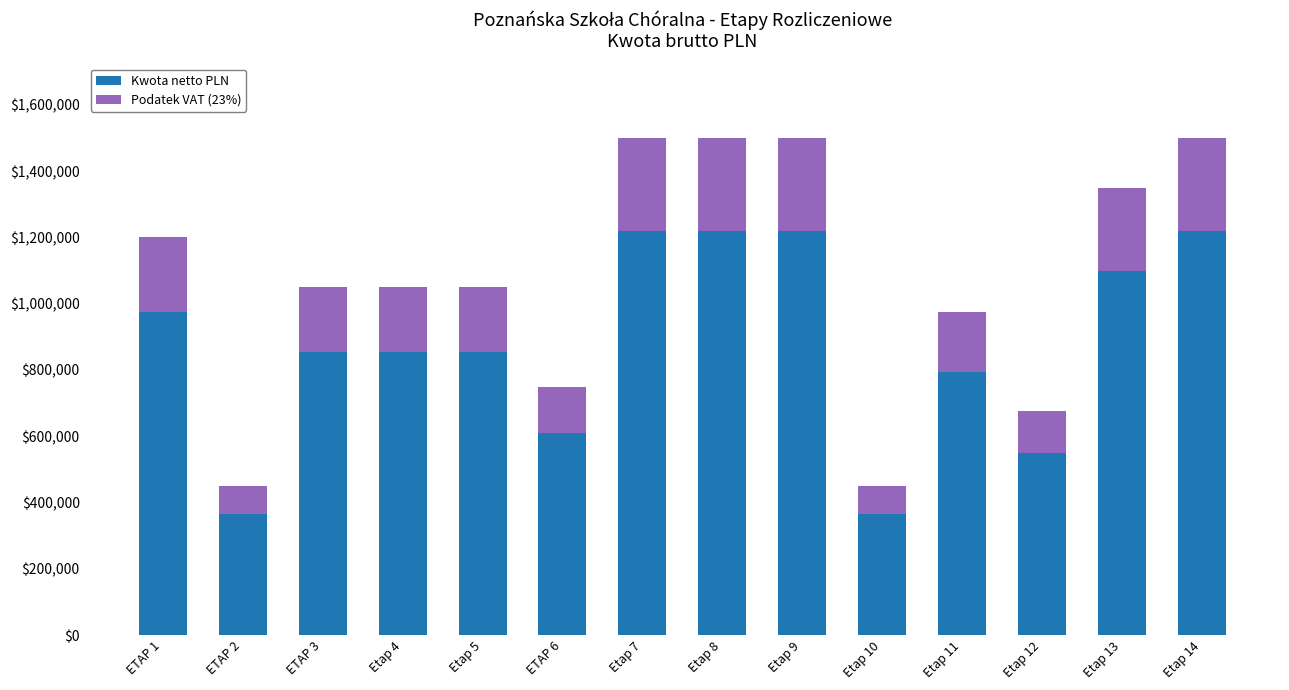

What is the total value across all series at Etap 11?

974935.0